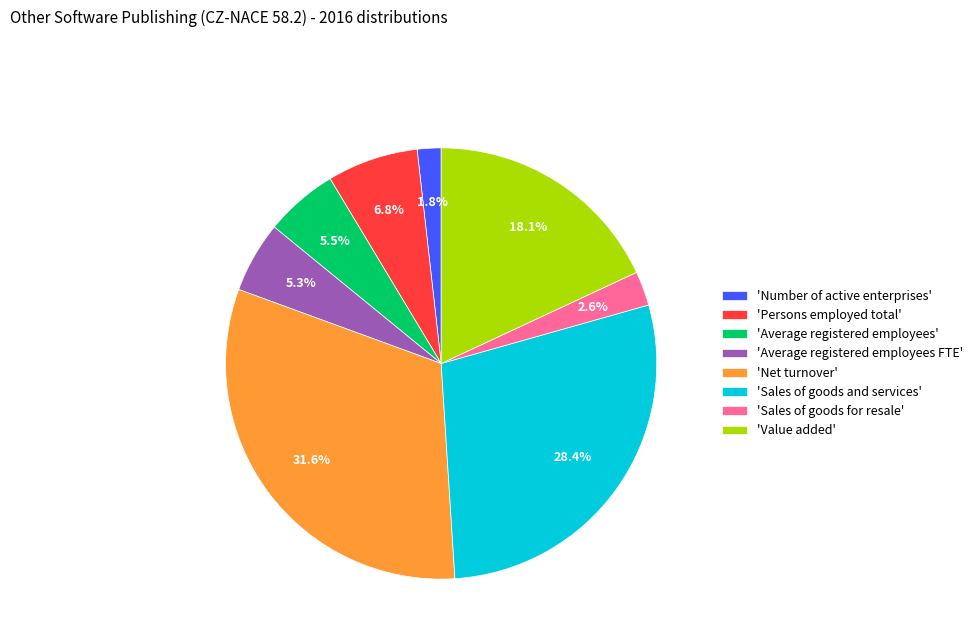

Which has a higher value, 'Average registered employees FTE' or 'Net turnover'?

'Net turnover'